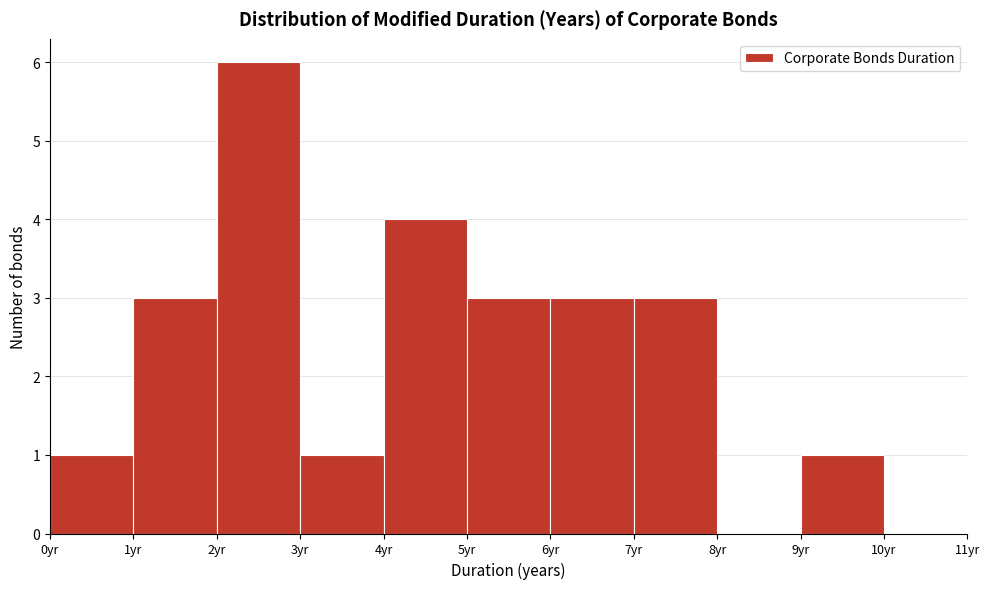

Which range on the x-axis has the tallest bar?

2 to 3